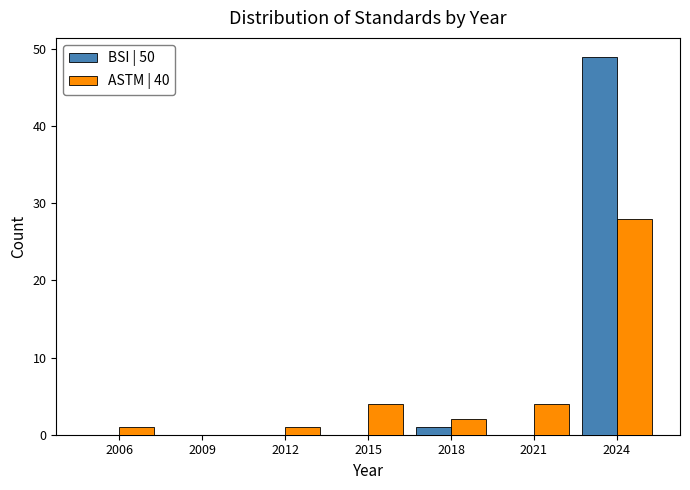

The BSI | 50 series shows 70 at 2024. True or false?

False